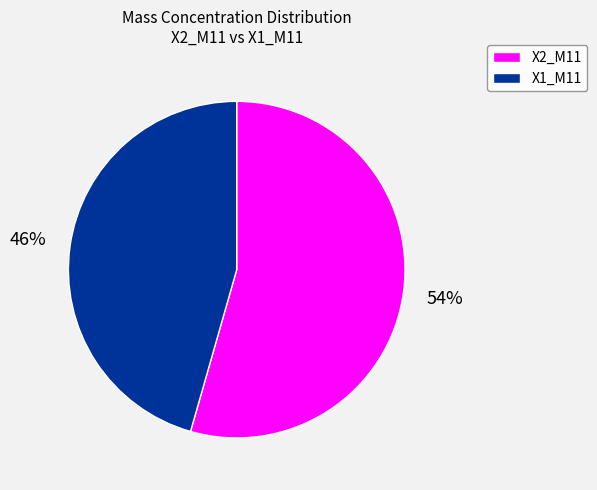

Is there any slice that represents more than half of the pie?

Yes